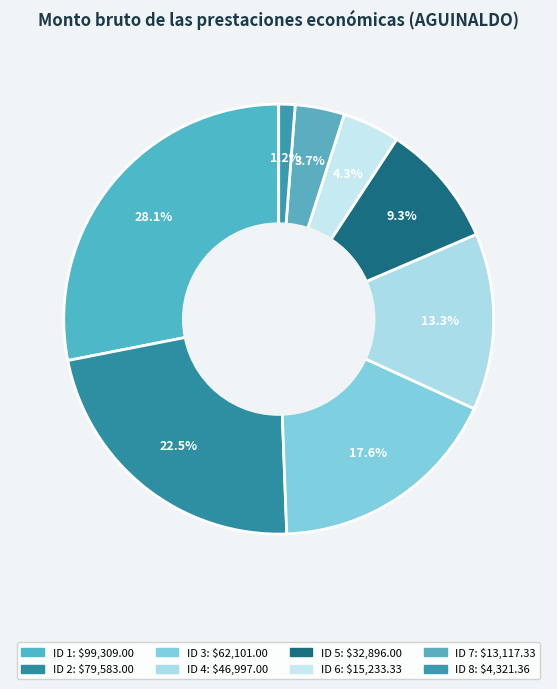

Approximately how many times larger is the value at ID 7 compared to ID 5?

0.4